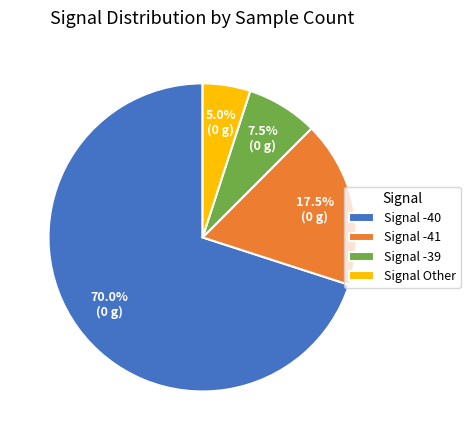

Which has a higher value, Signal -41 or Signal -39?

Signal -41